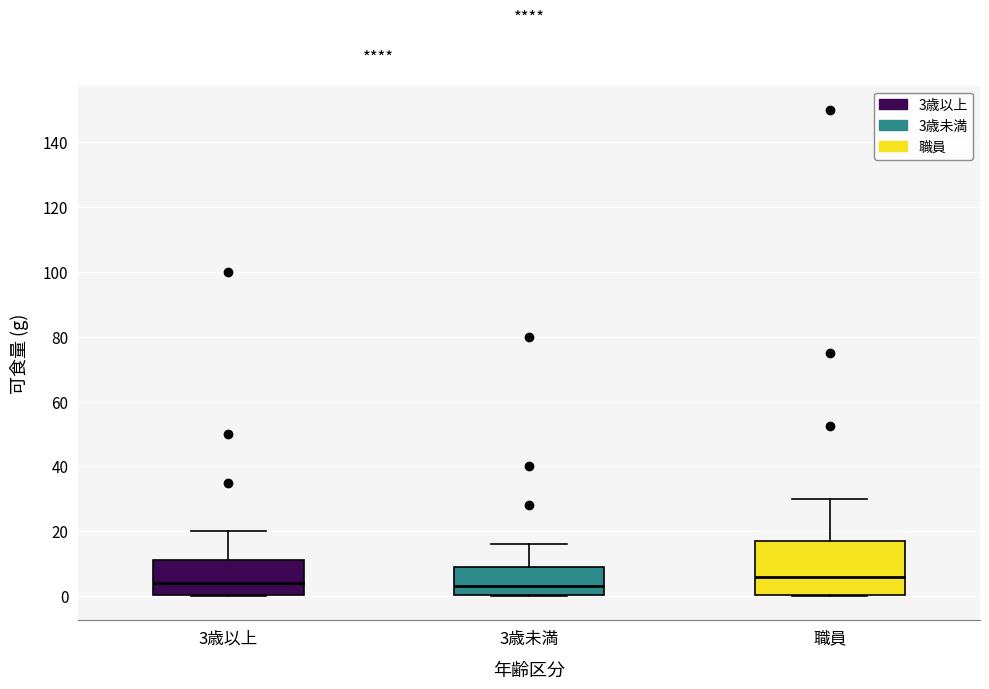

Where does the upper whisker of the box for 3歳未満 end on the y-axis? The values are not printed on the chart, so give them approximately, as read against the axis.

16